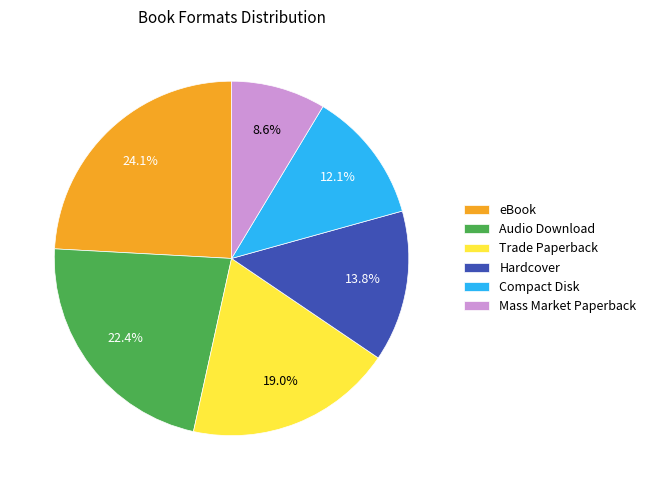

Combined, do Trade Paperback and Compact Disk account for over 50%?

No